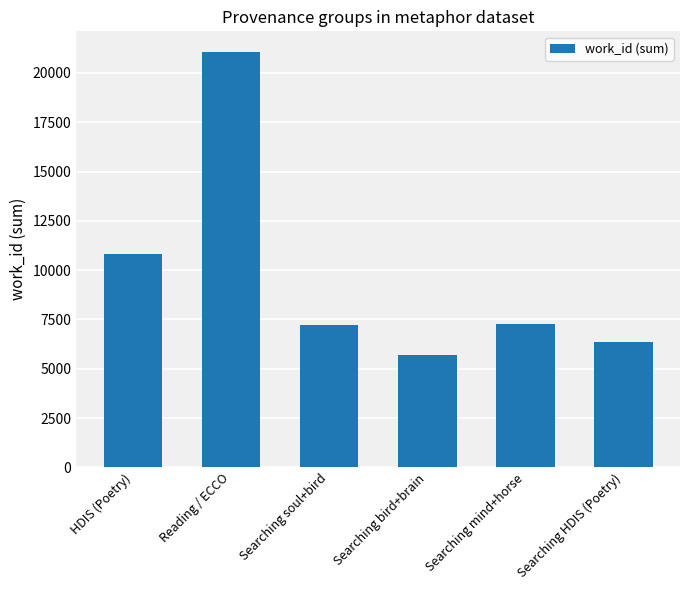

What is the difference between the maximum and minimum values?

15374